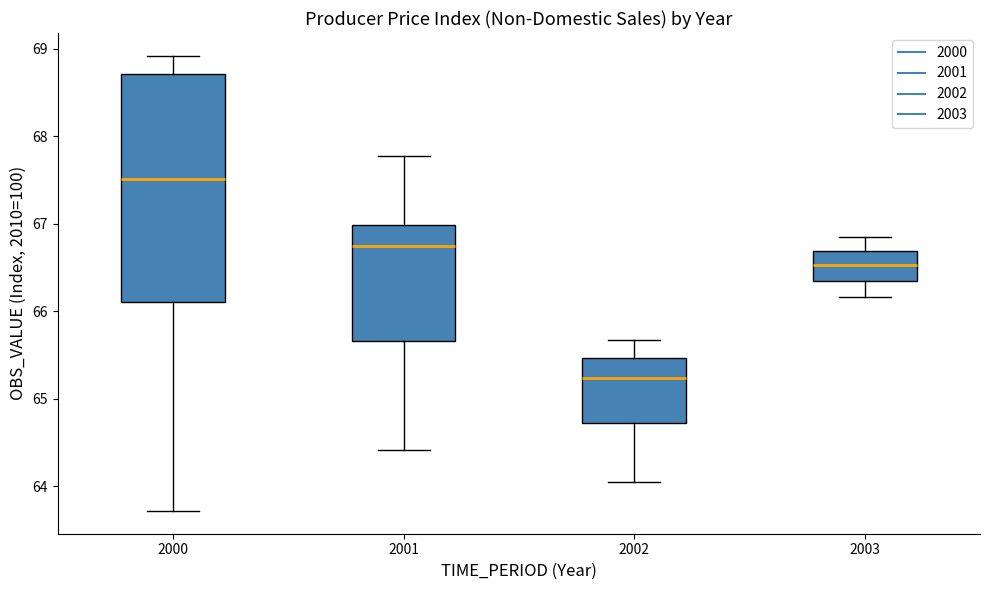

Which box has the lowest median line?

2002